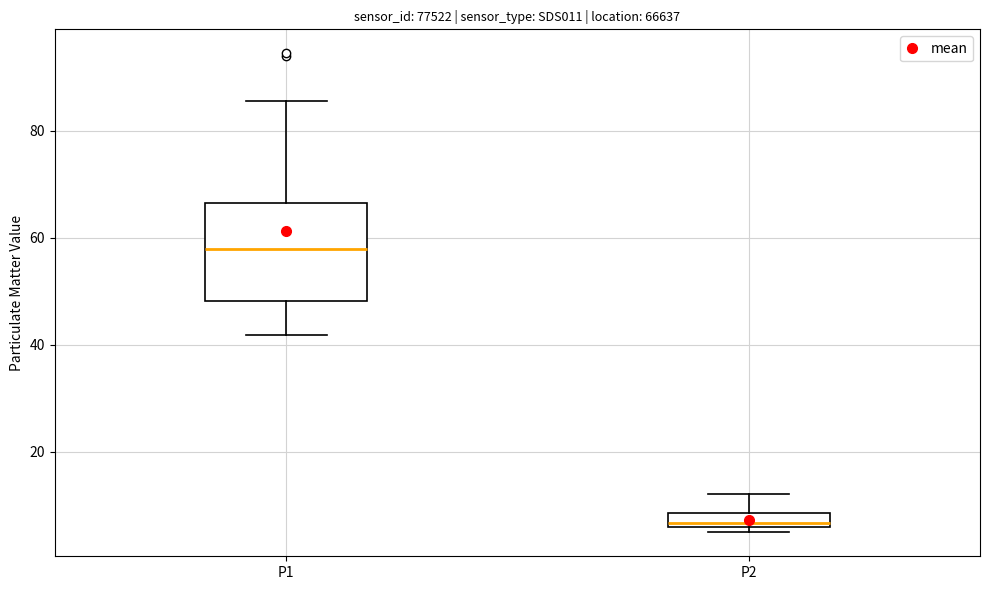

Which box has the lowest median line?

P2